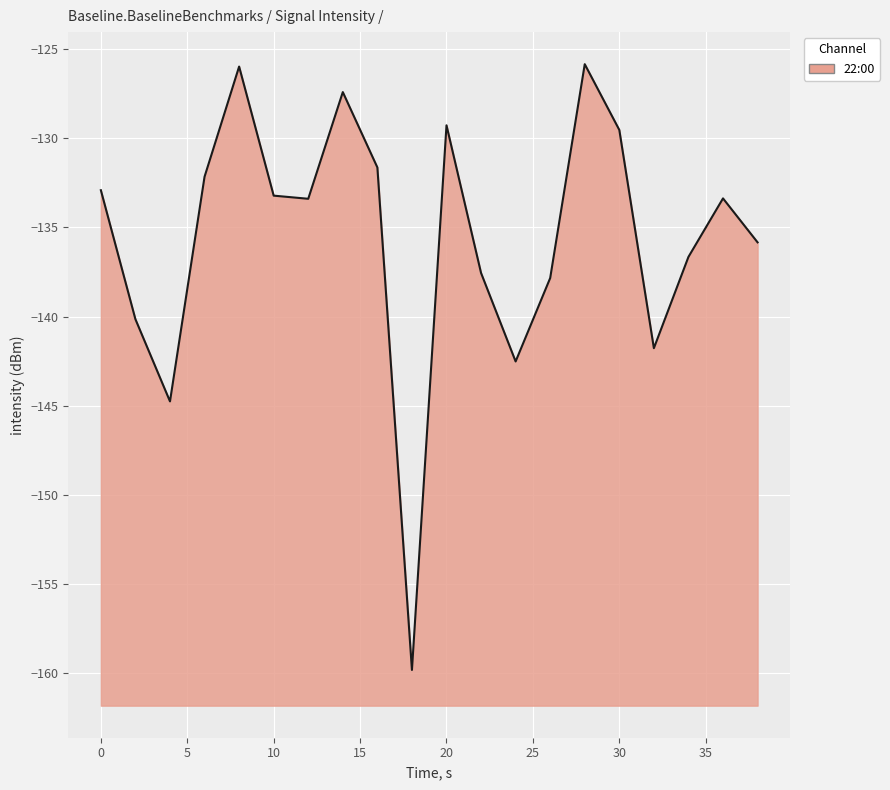

What is the sum of all values?

-2711.7